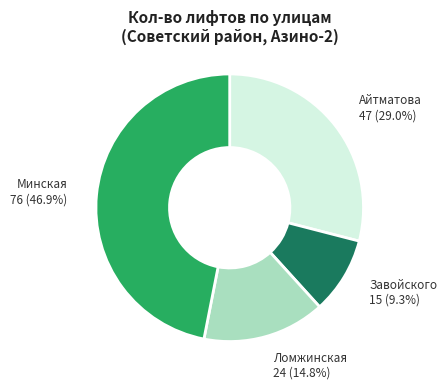

Is there a majority slice in this chart?

No